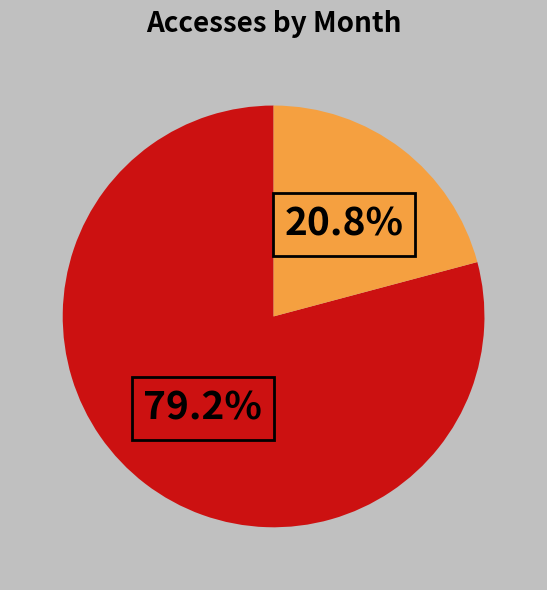

Does any single category account for the majority?

Yes